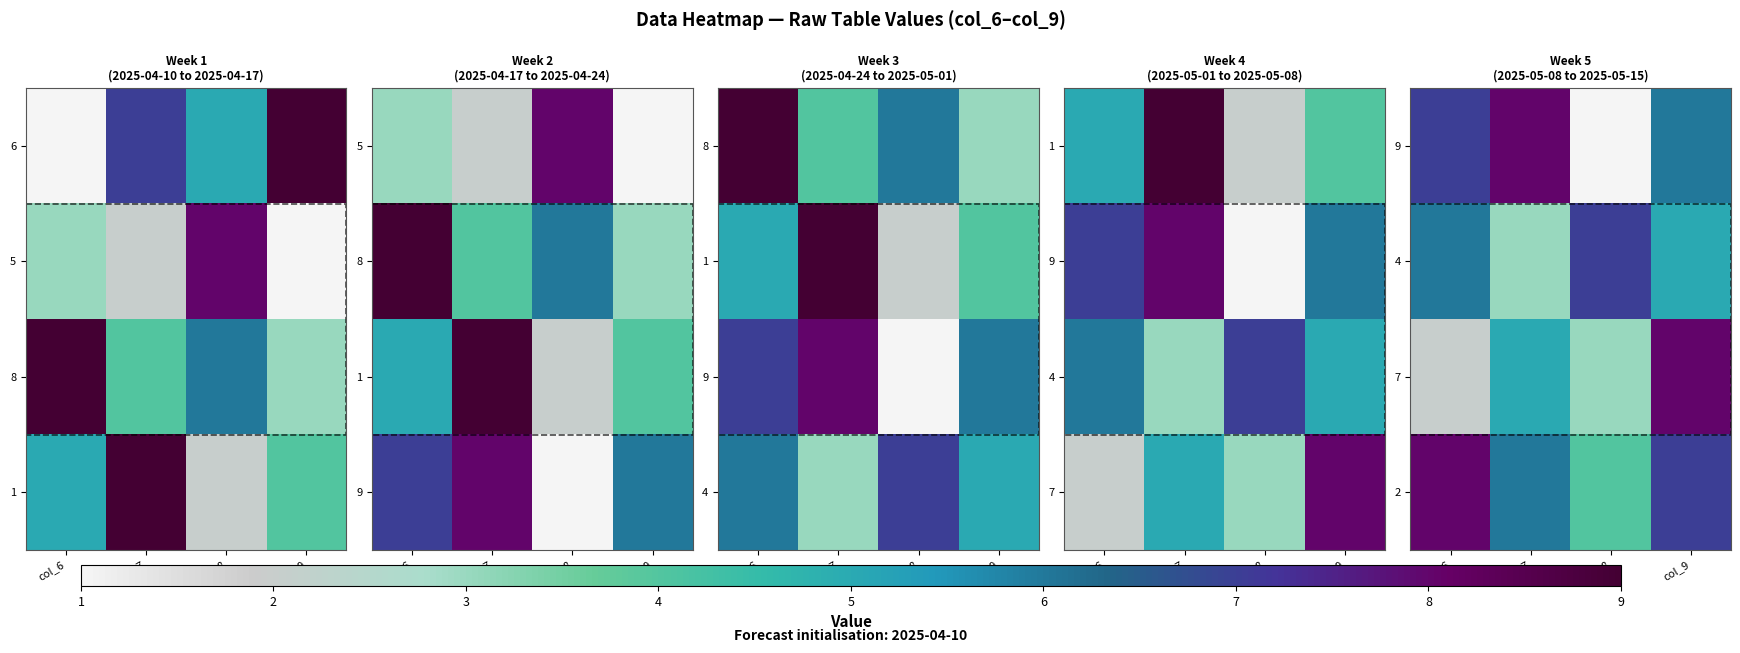

Is the value of 4 at col_7 greater than the value of 2 at col_9?

No